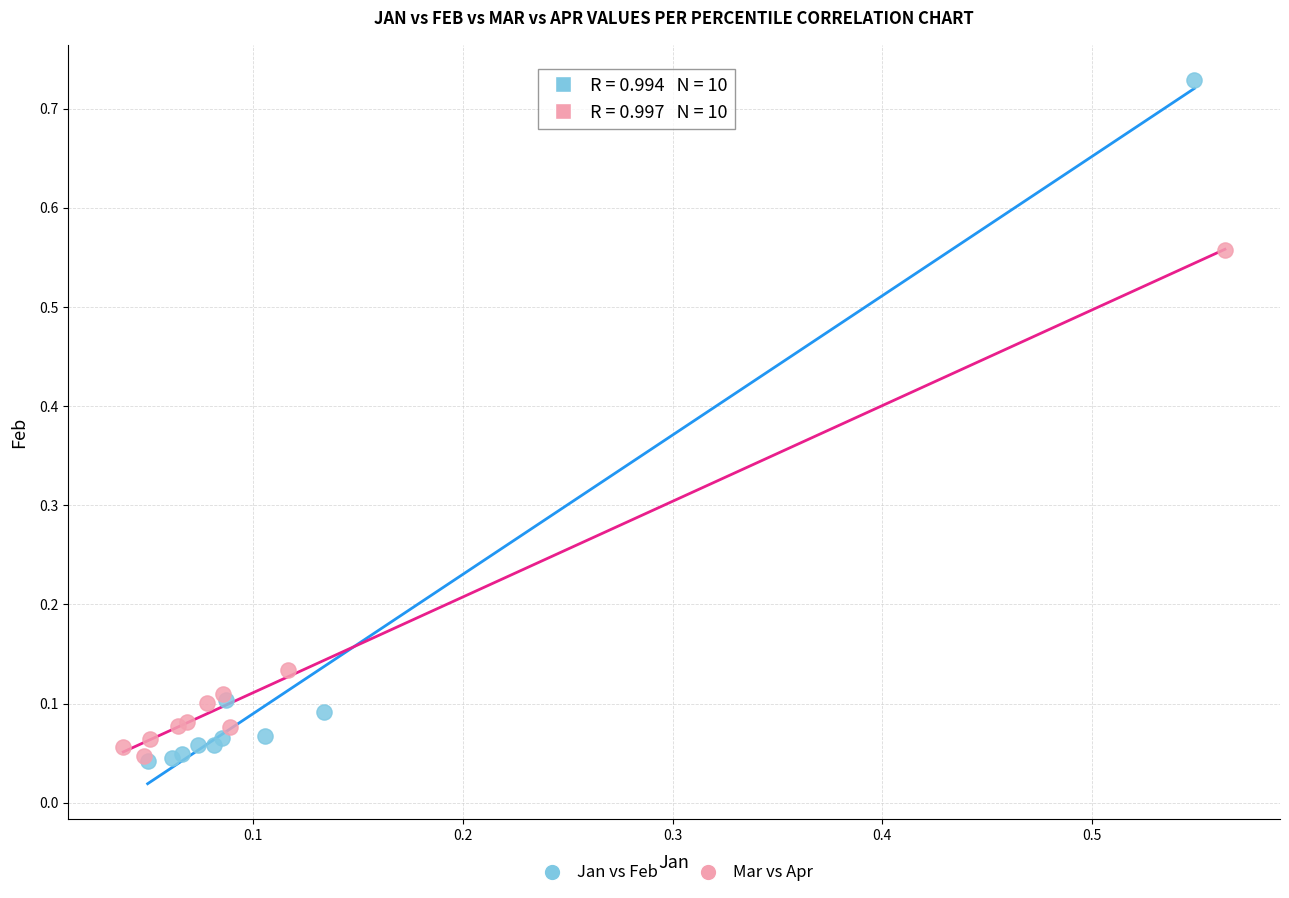

What are all the series names shown in the legend?

Jan vs Feb, Mar vs Apr